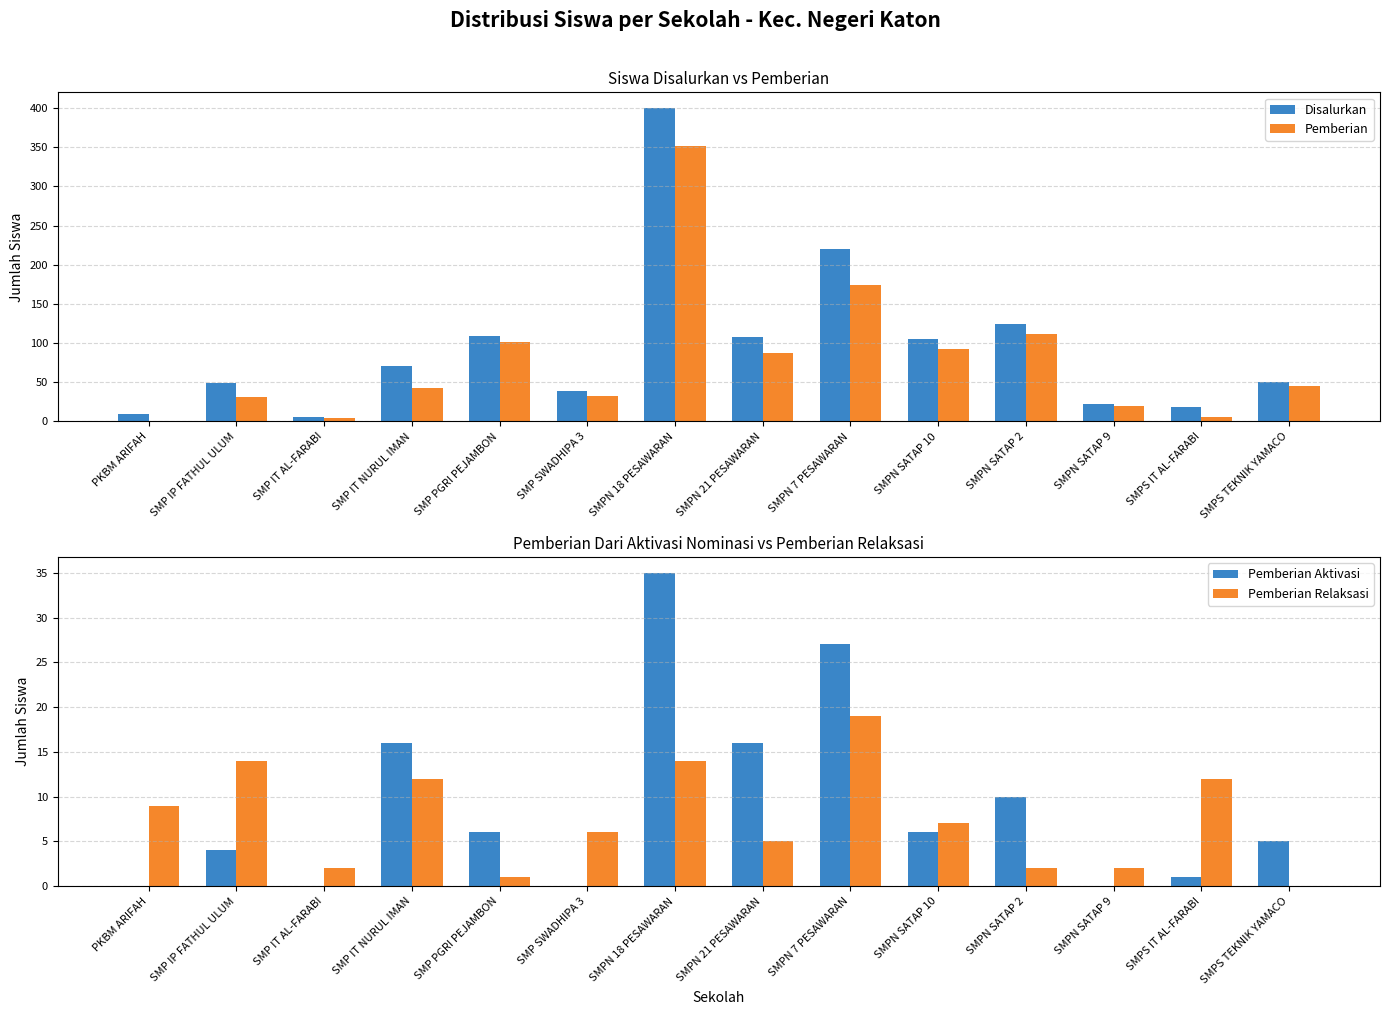

Is it true that Pemberian Aktivasi equals 9 at SMP PGRI PEJAMBON?

False